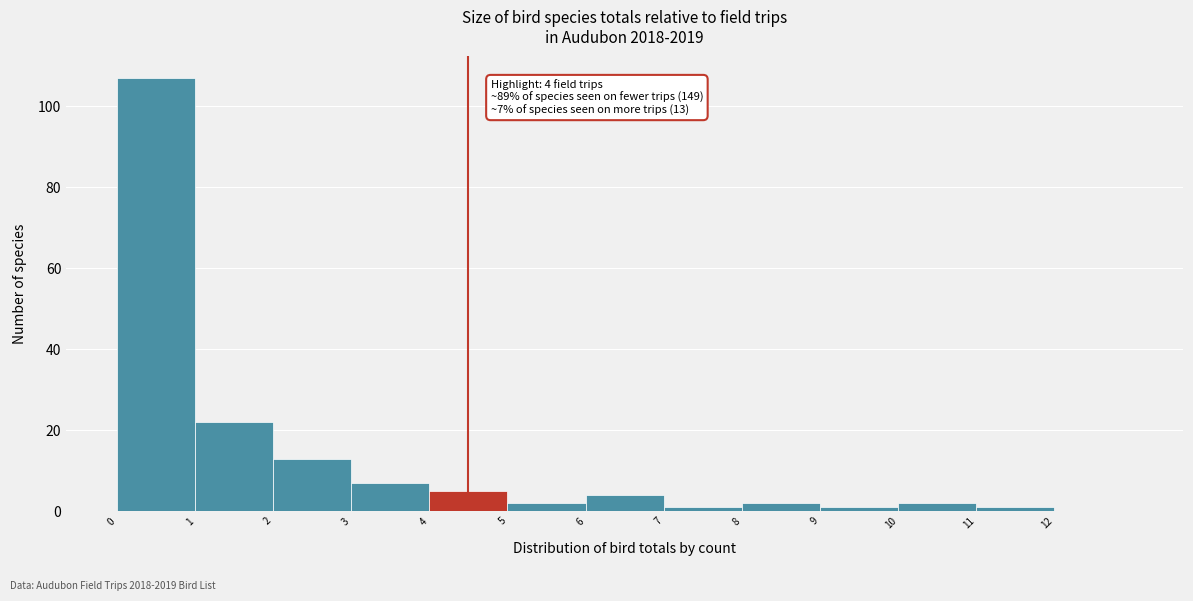

Which range on the x-axis has the tallest bar?

0 to 1